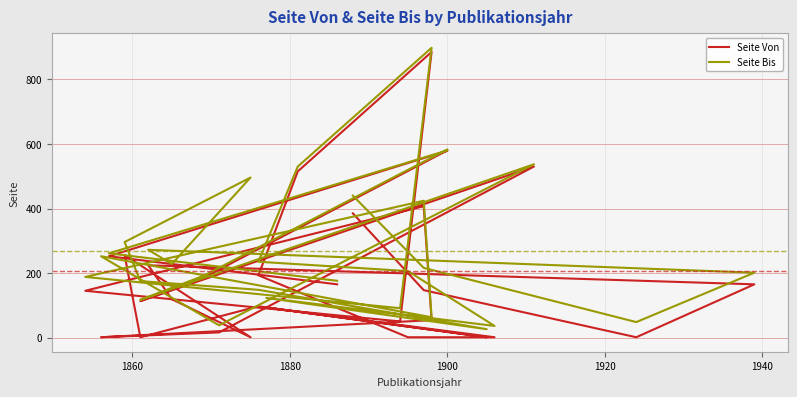

What is the difference between the maximum and minimum values in the Seite Bis series?

872